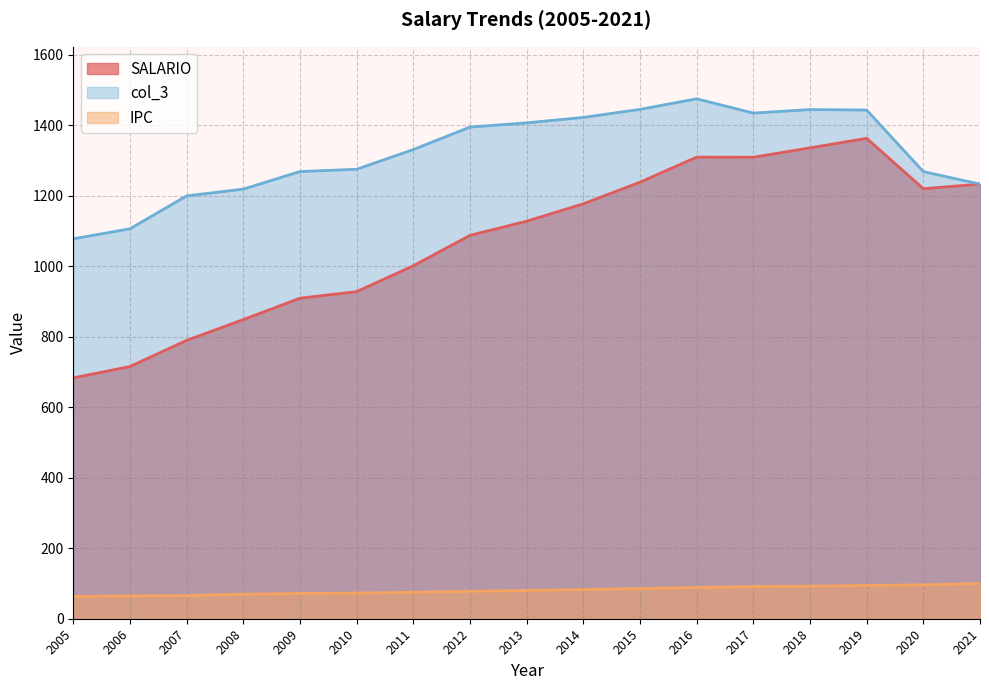

What is the difference between the second highest and second lowest values in the IPC series?

31.5